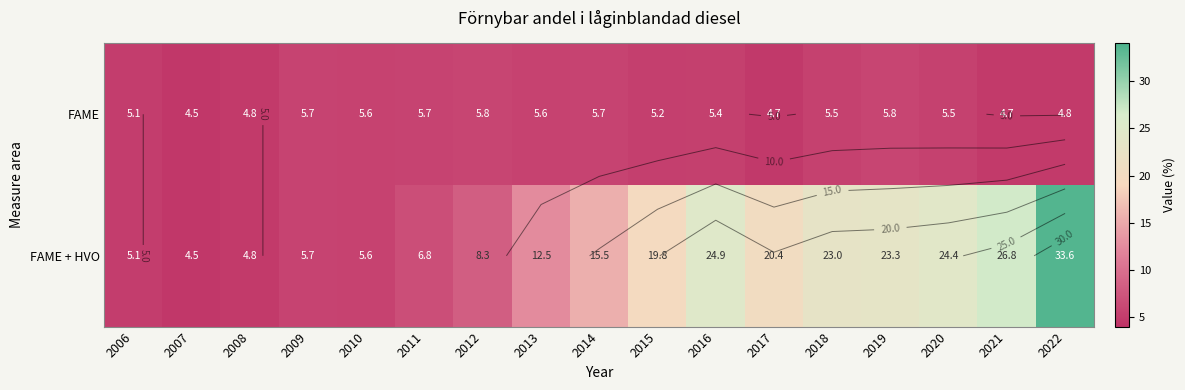

What is the difference between the highest and lowest values at 2017?

15.7